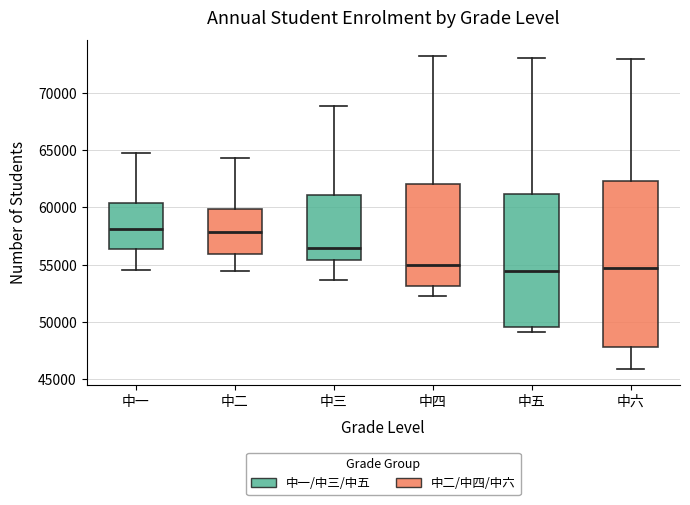

Reading left to right, read every box against the y-axis: the position of its median line, the range the box covers, and the ends of its whiskers. The values are not printed on the chart, so give them approximately, as read against the axis.

中一: median 58000, box 56500 to 60500, whiskers 54500 to 65000
中二: median 58000, box 56000 to 60000, whiskers 54500 to 64500
中三: median 56500, box 55500 to 61000, whiskers 53500 to 69000
中四: median 55000, box 53000 to 62000, whiskers 52000 to 73000
中五: median 54500, box 49500 to 61000, whiskers 49000 to 73000
中六: median 54500, box 48000 to 62500, whiskers 46000 to 73000